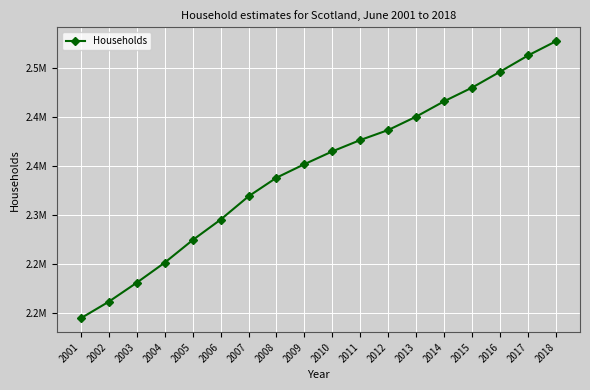

What is the smallest value displayed?

2194564.4